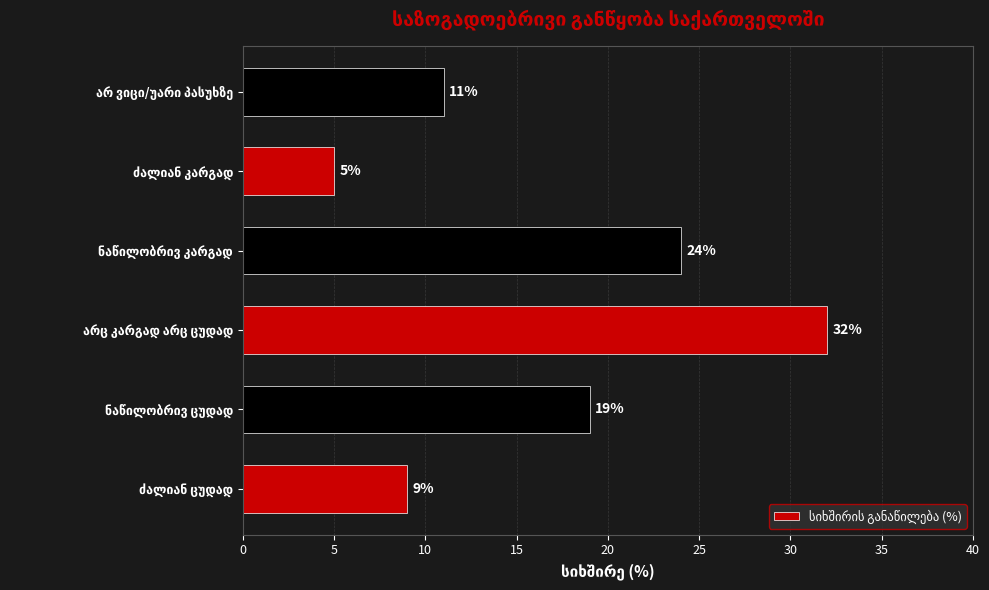

What is the difference between the second highest and minimum values?

19